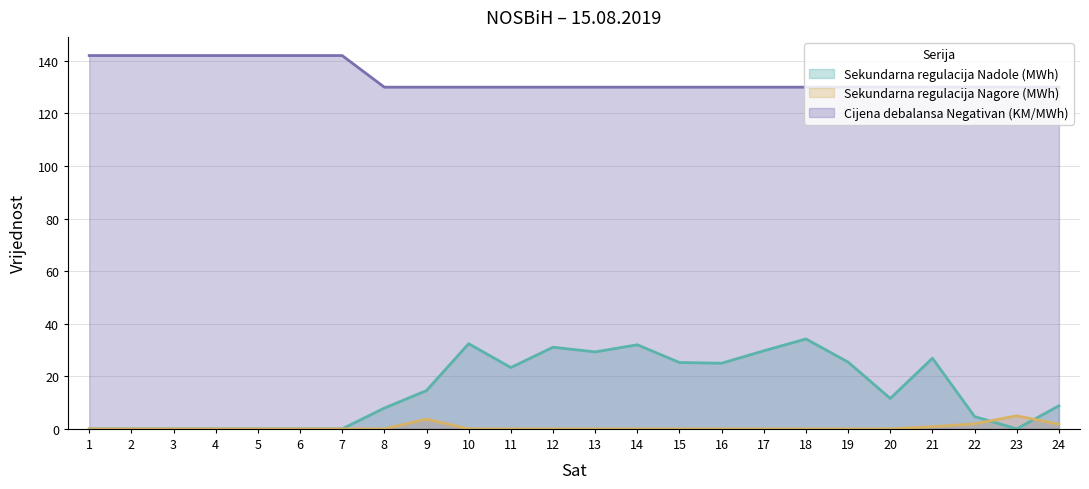

How many values in the Sekundarna regulacija Nadole (MWh) series exceed 14?

12